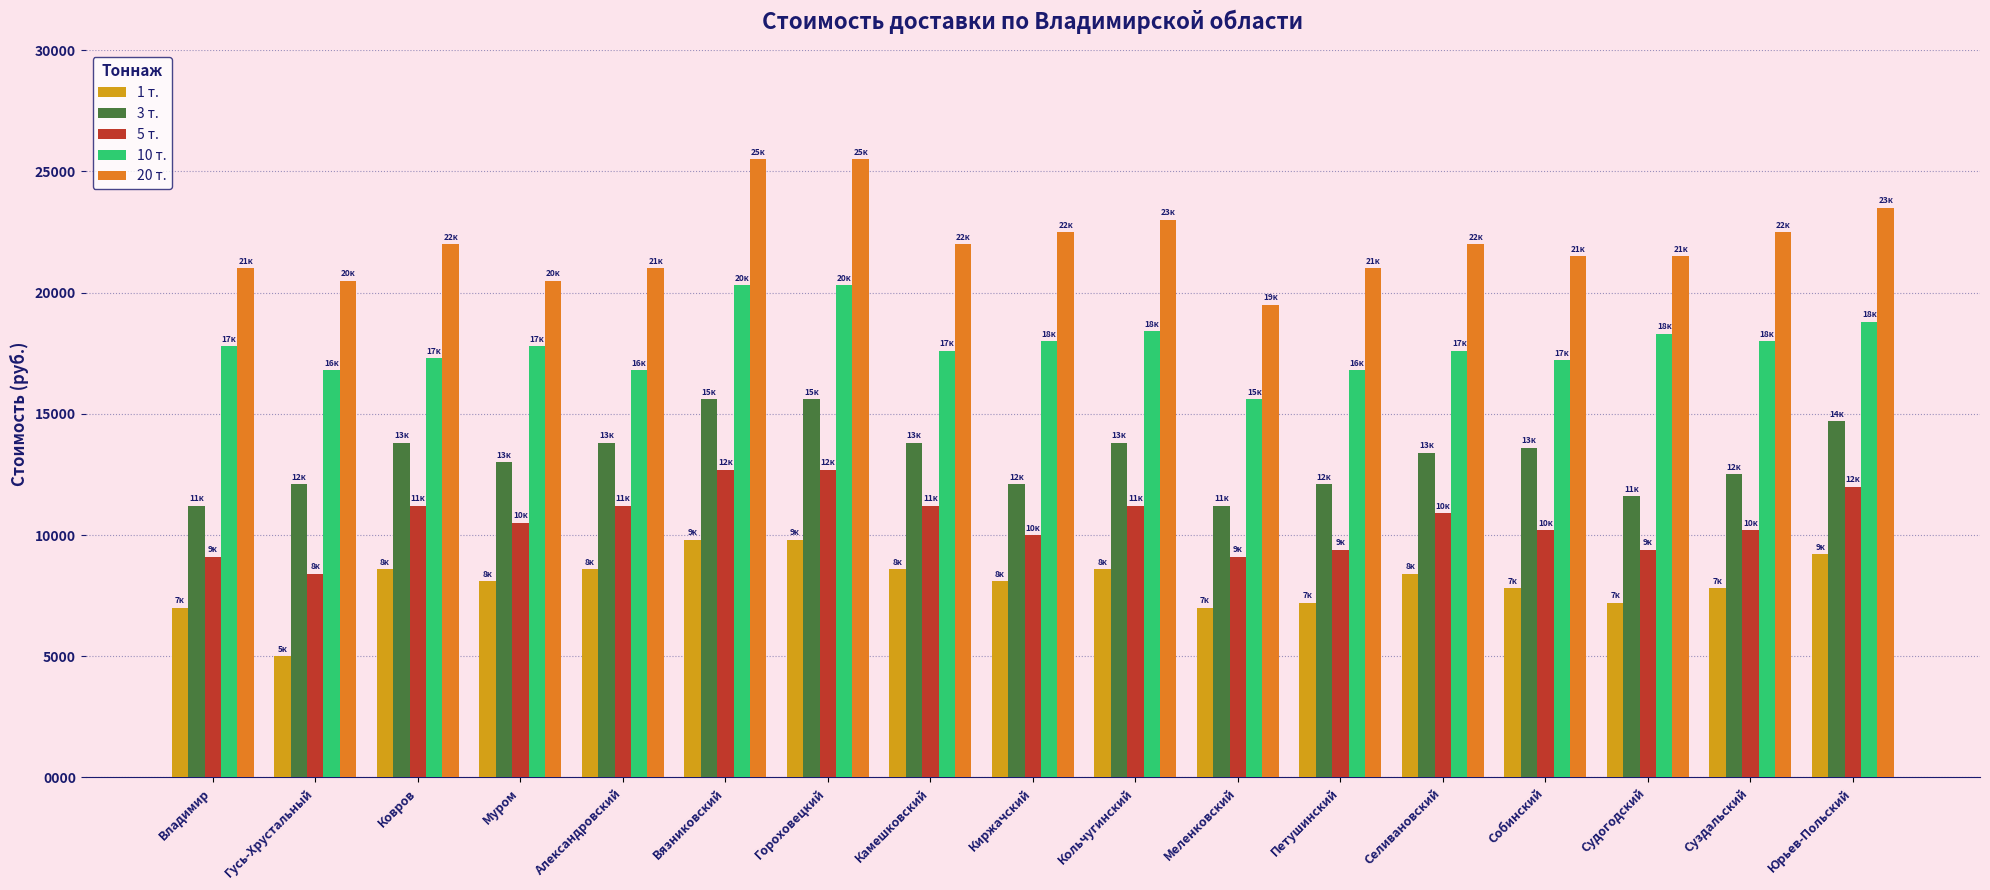

At Кольчугинский, list the series in order from largest to smallest.

20 т., 10 т., 3 т., 5 т., 1 т.